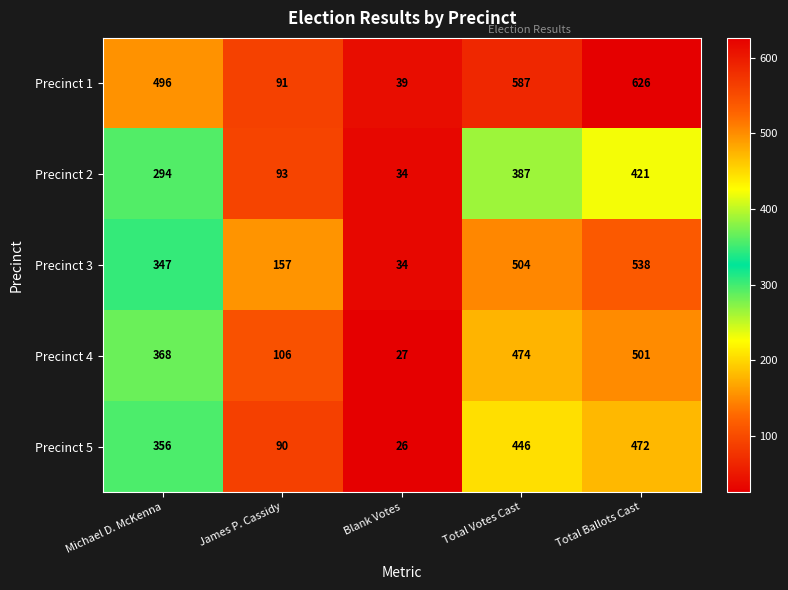

What is the approximate value of Precinct 4 at Michael D. McKenna, to the nearest 50?

350